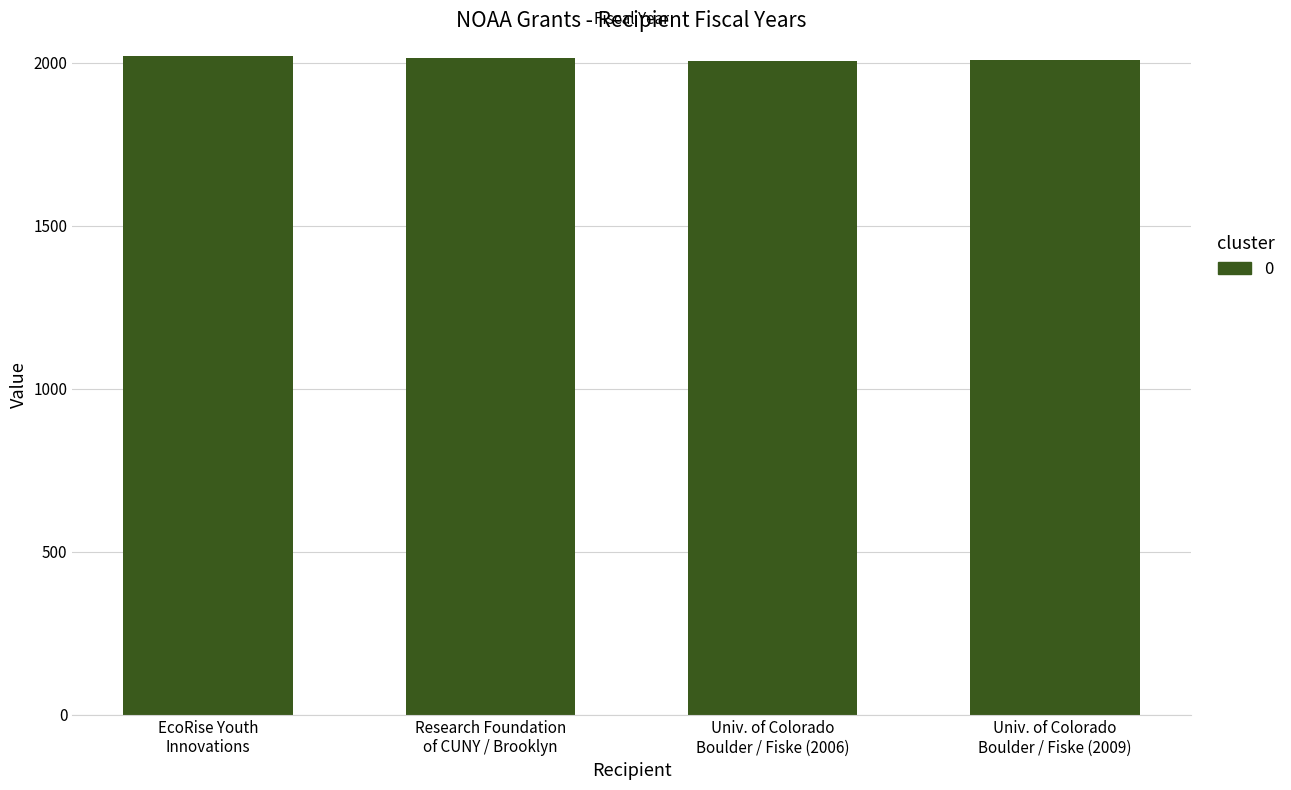

What is the label of the 1st bar from the left?

EcoRise Youth
Innovations